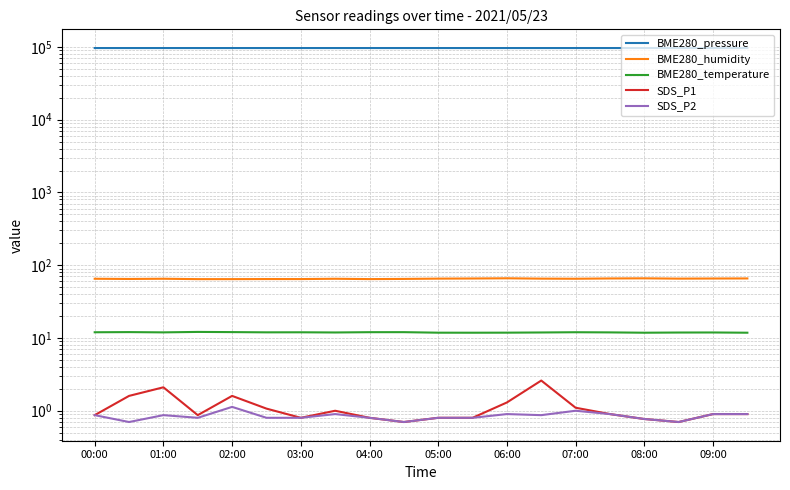

Is this an area chart (filled region under the line)?

No